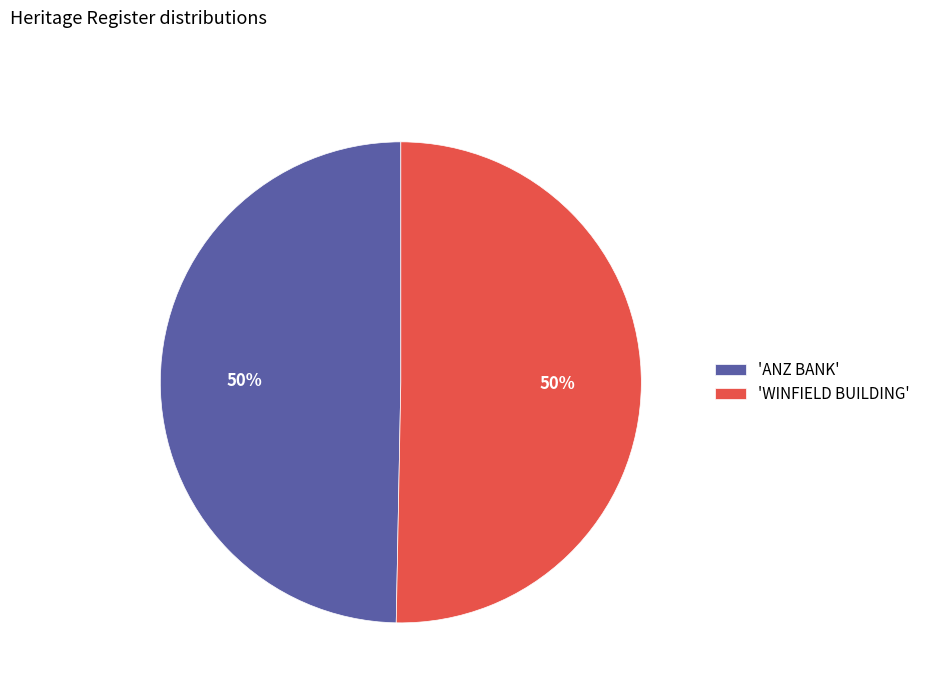

To the nearest percent, what is the average slice percentage?

50%